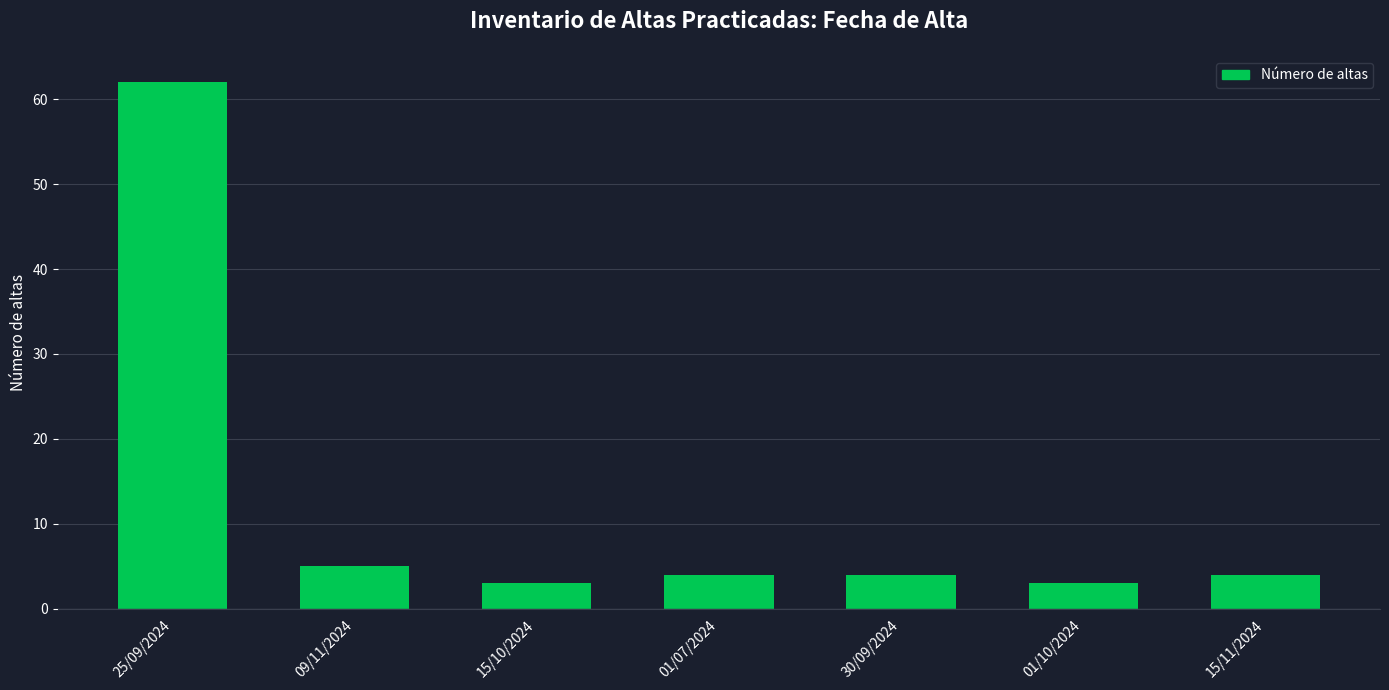

What is the smallest value displayed?

3